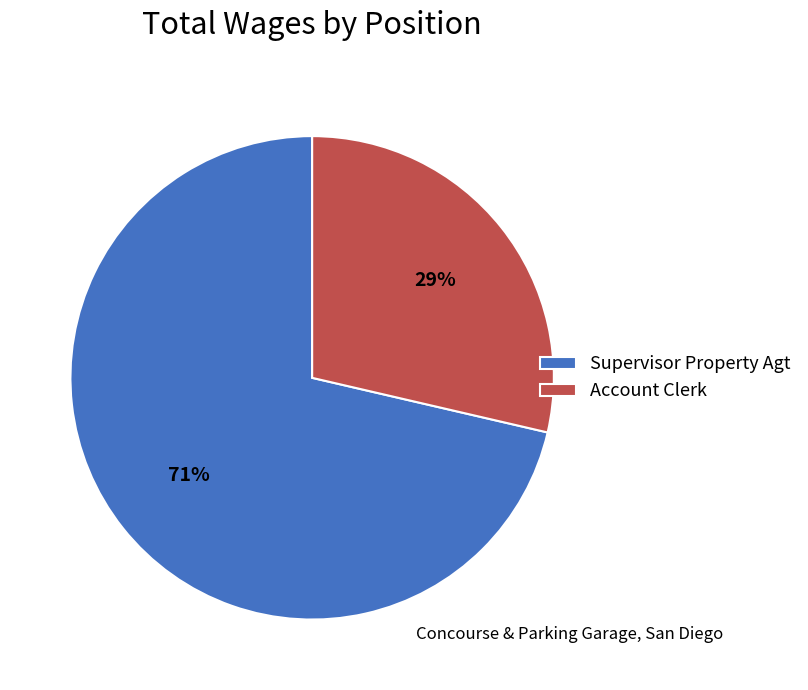

Is there any slice that represents more than half of the pie?

Yes